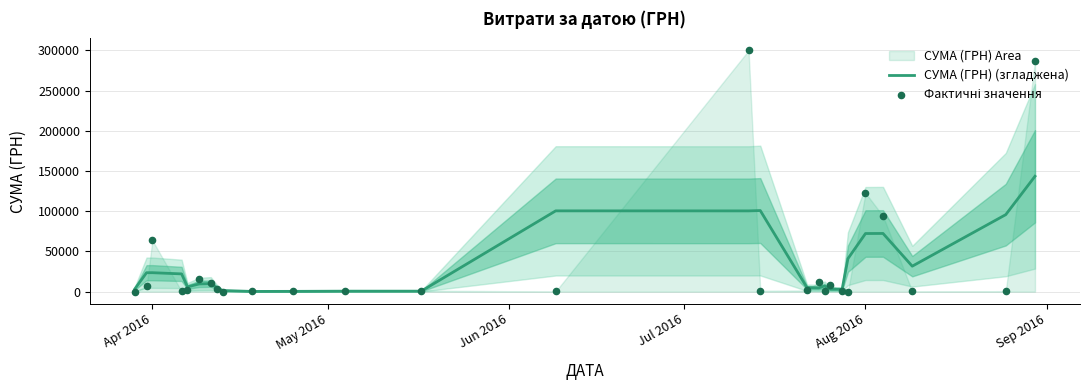

Is the value of СУМА (ГРН) (згладжена) at 22 greater than the value of Фактичні значення at Apr 2016?

Yes